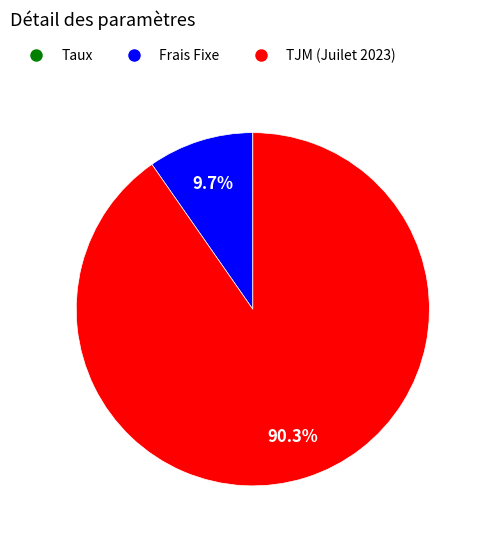

What is the largest slice in the pie chart?

TJM (Juilet 2023)